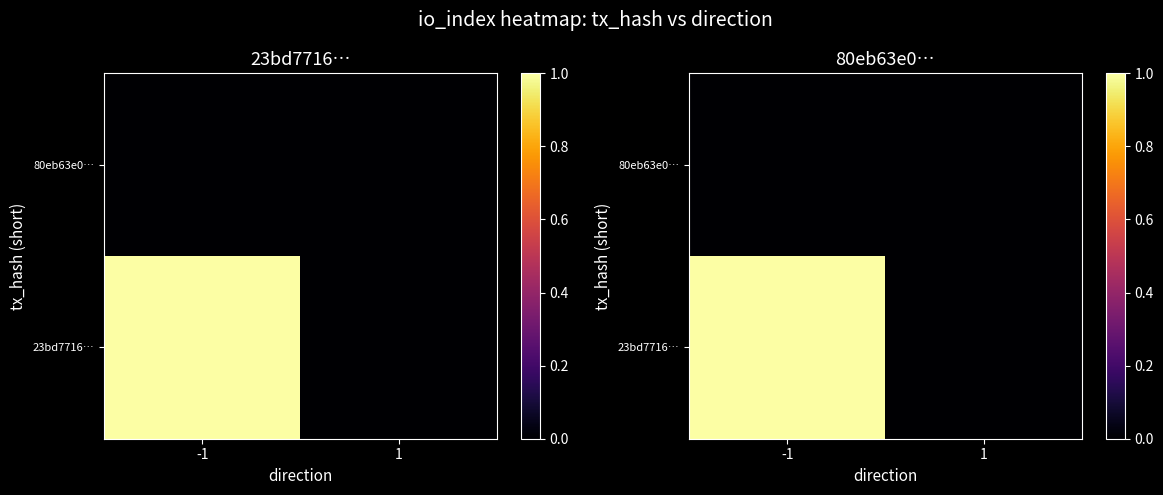

What is the difference between the maximum and minimum values in the 23bd7716… series?

1